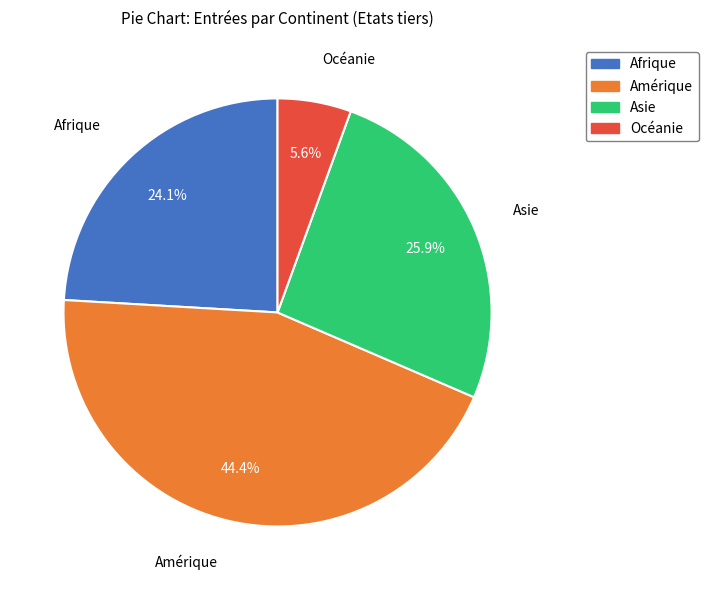

Is Afrique the majority of the pie?

No